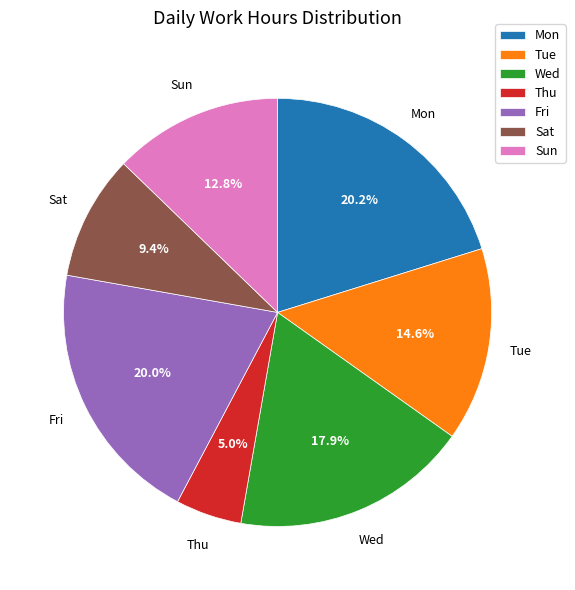

What is the smallest slice in the pie chart?

Thu